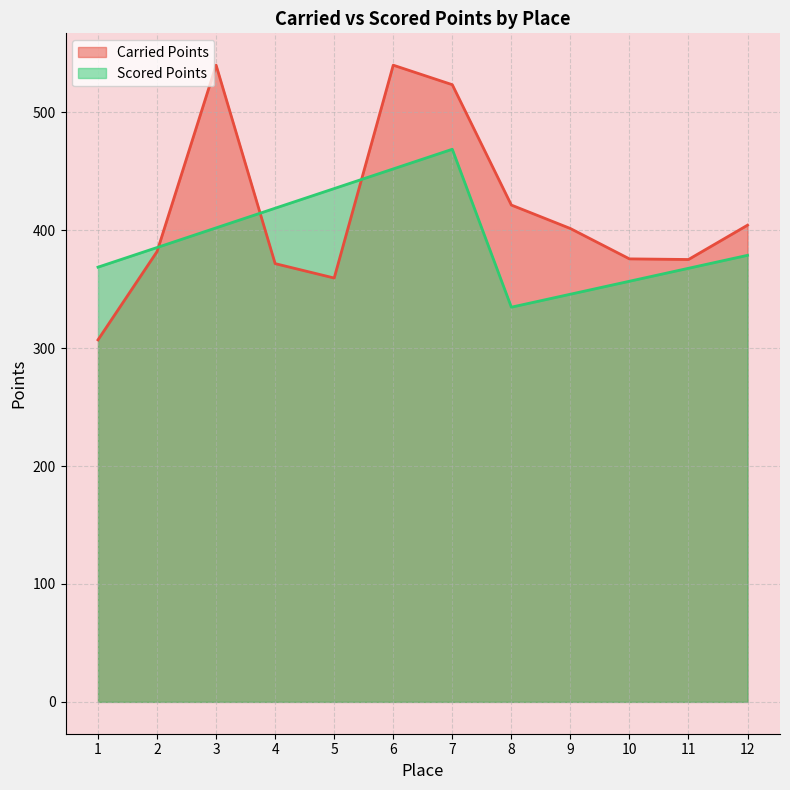

Where is Carried Points nearest to the value 423?

8